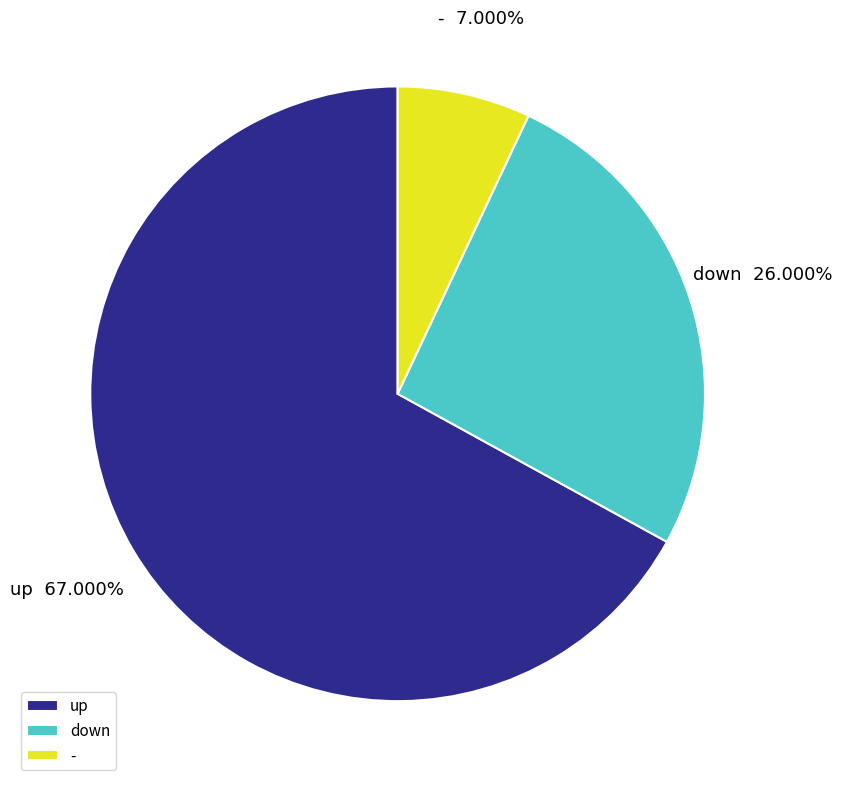

Combined, what portion of the pie is down and -?

33.0%